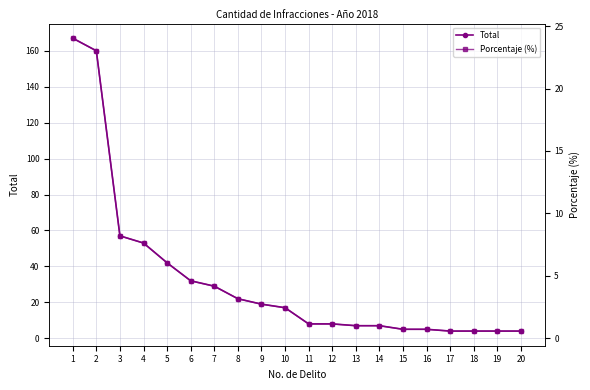

What is the total value across all series at 2?

183.0